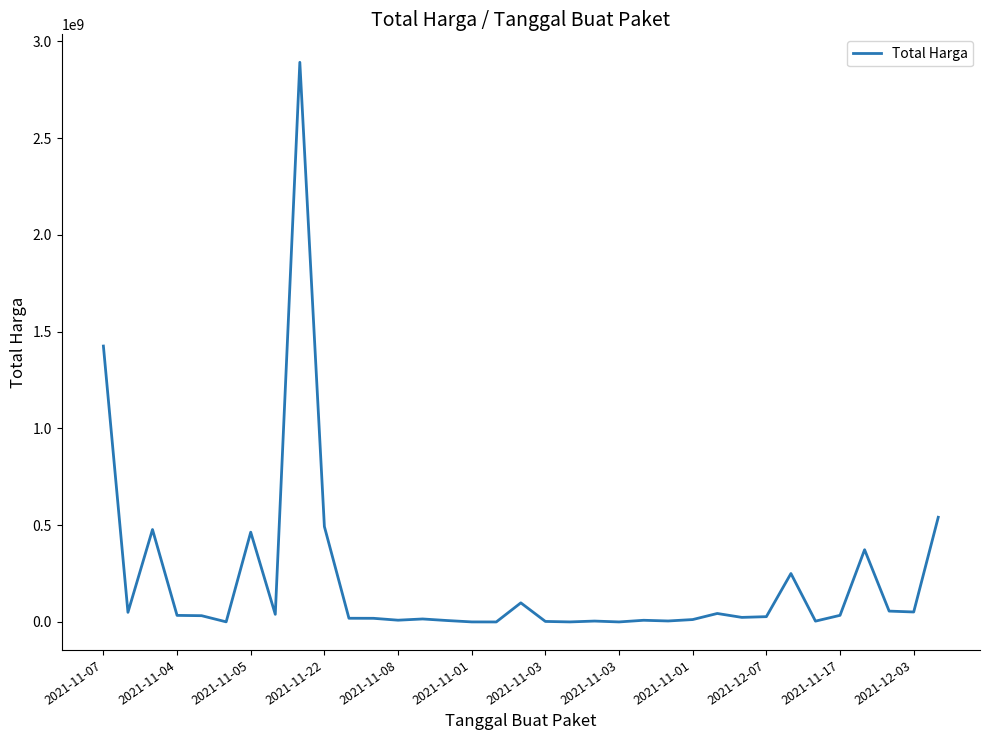

What is the difference between the maximum and minimum values?

2892044000